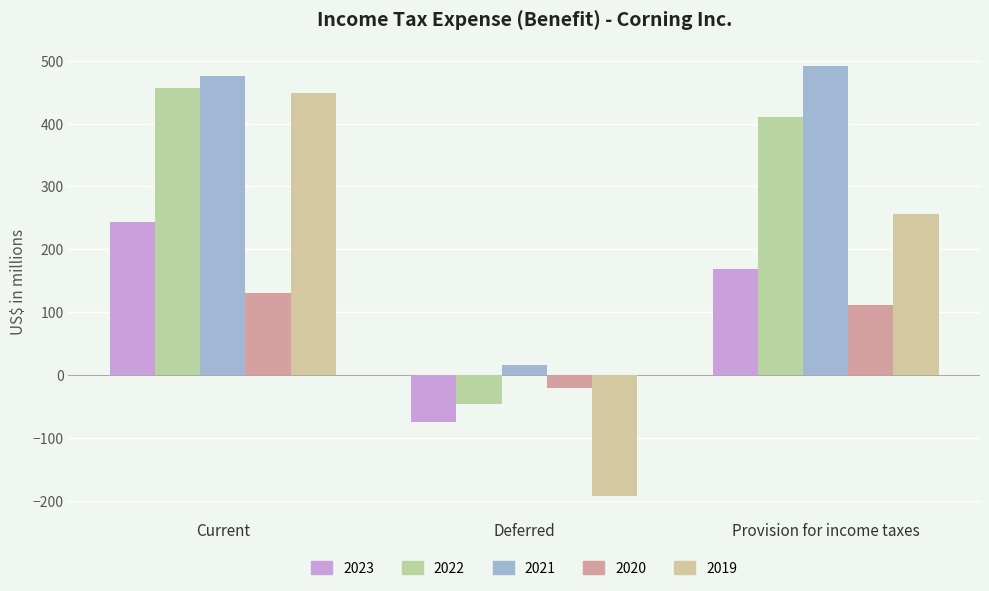

Reading left to right, list all the values displayed in this chart.

2023: Current=243	Deferred=-75	Provision for income taxes=168
2022: Current=457	Deferred=-46	Provision for income taxes=411
2021: Current=475	Deferred=16	Provision for income taxes=491
2020: Current=131	Deferred=-20	Provision for income taxes=111
2019: Current=448	Deferred=-192	Provision for income taxes=256